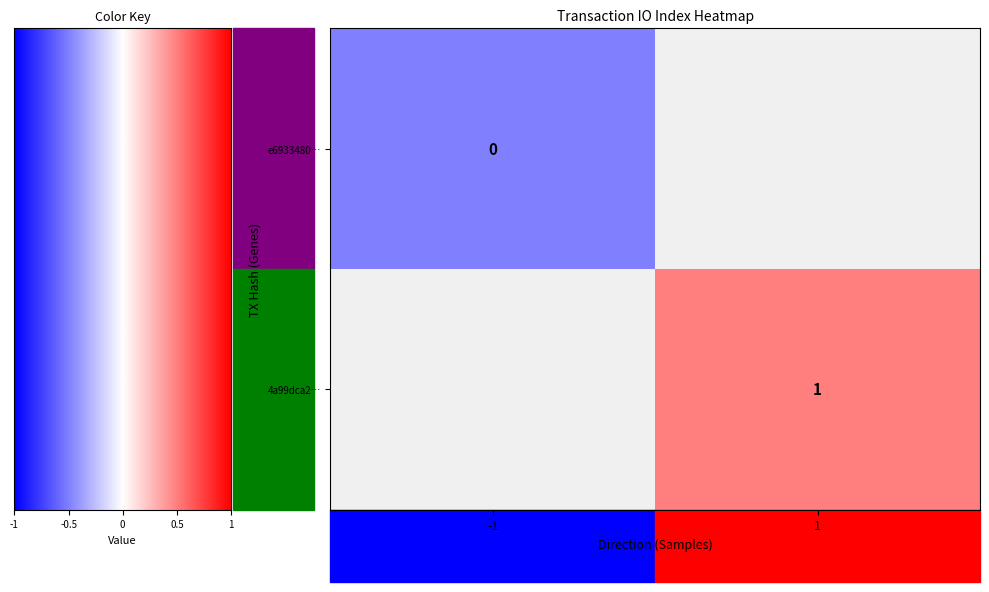

The value of 4a99dca2… at 1 is 1. True or false?

True